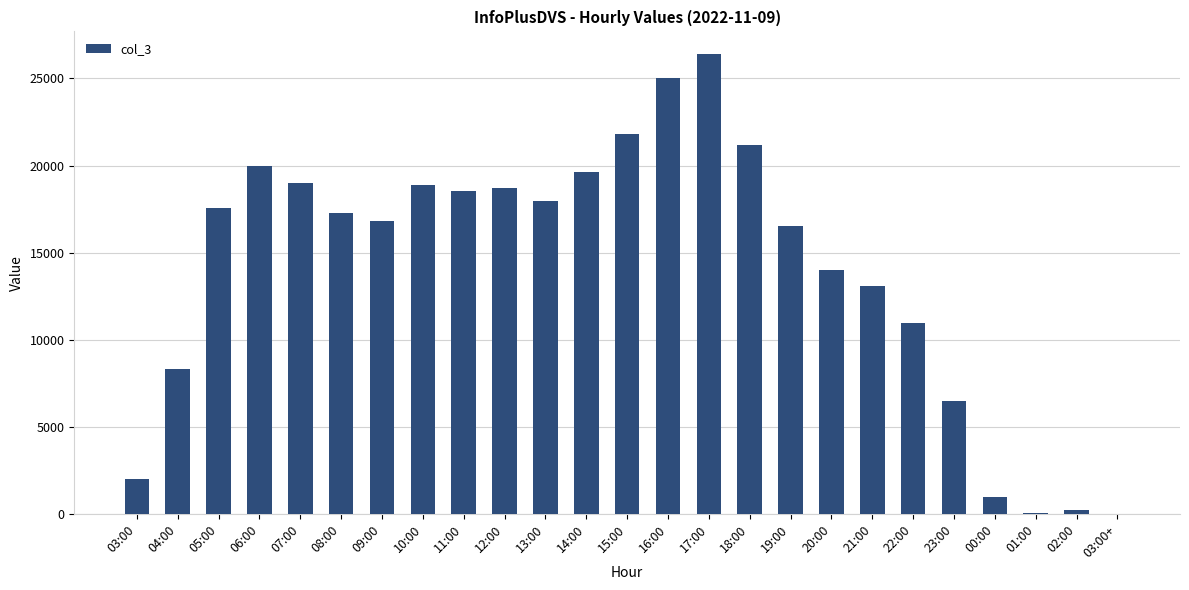

The chart shows a value of 19968 at 06:00. True or false?

True